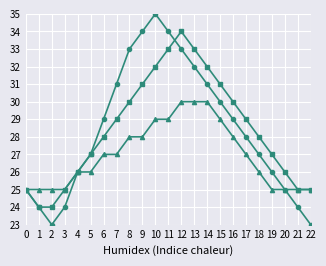

Which category has the highest value across all series?

10